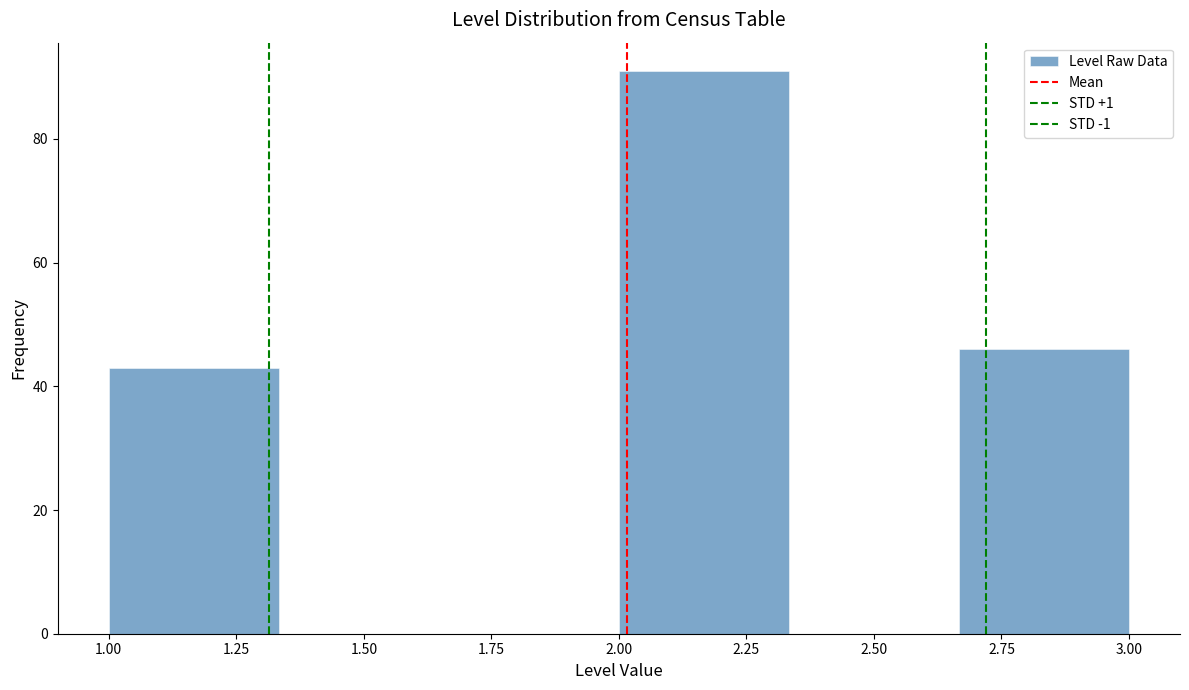

What is the height of the bar covering 2.00 to 2.35 on the x-axis? Neither the bar edges nor the heights are printed on the chart, so give them approximately, as read against the axes.

92